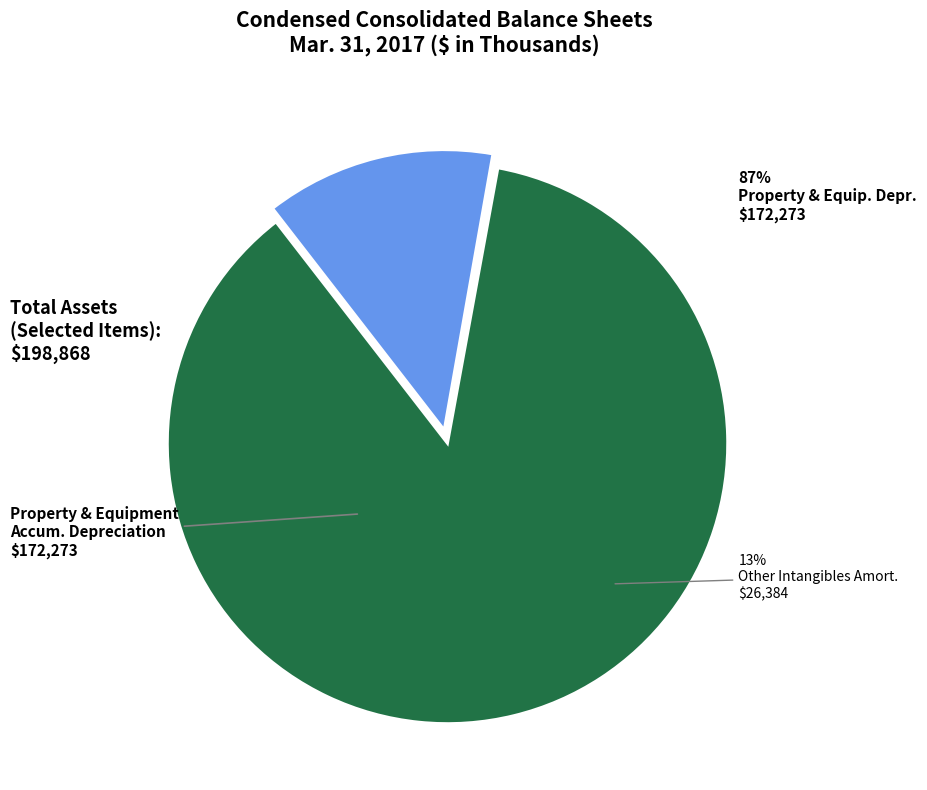

What is the largest slice in the pie chart?

Property and Equipment Accumulated Depreciation